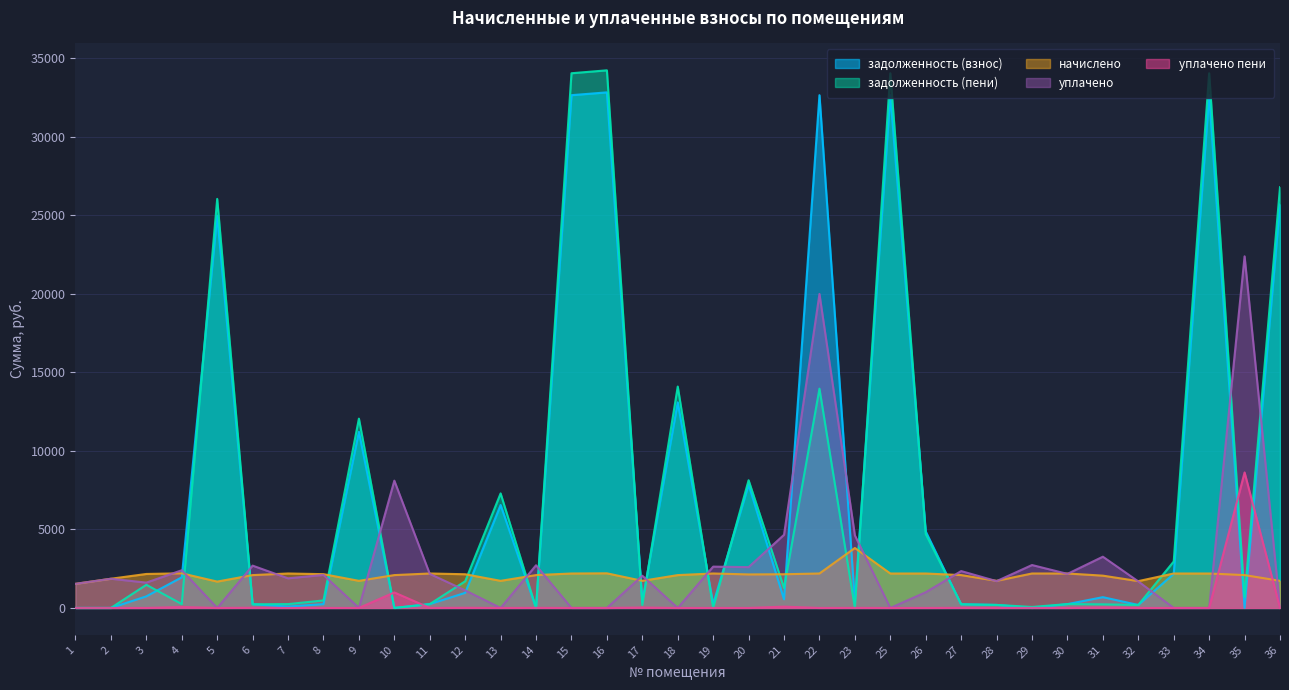

How many values in the уплачено series are below 1885?

17